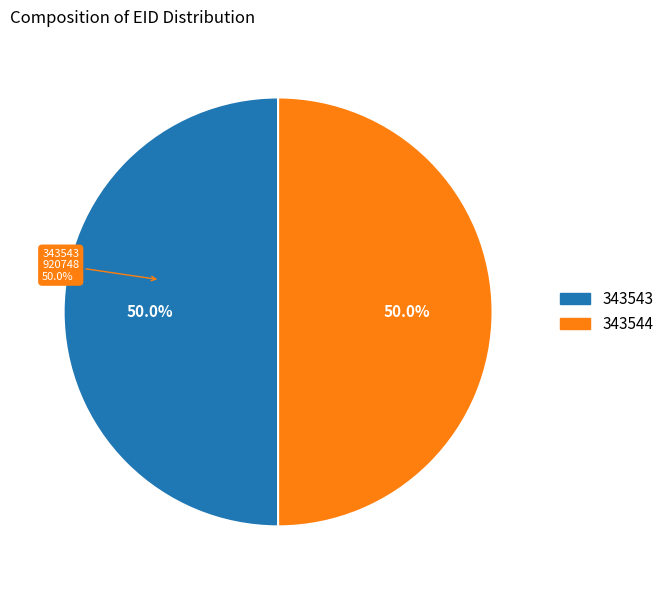

Count the number of slices in the pie.

2